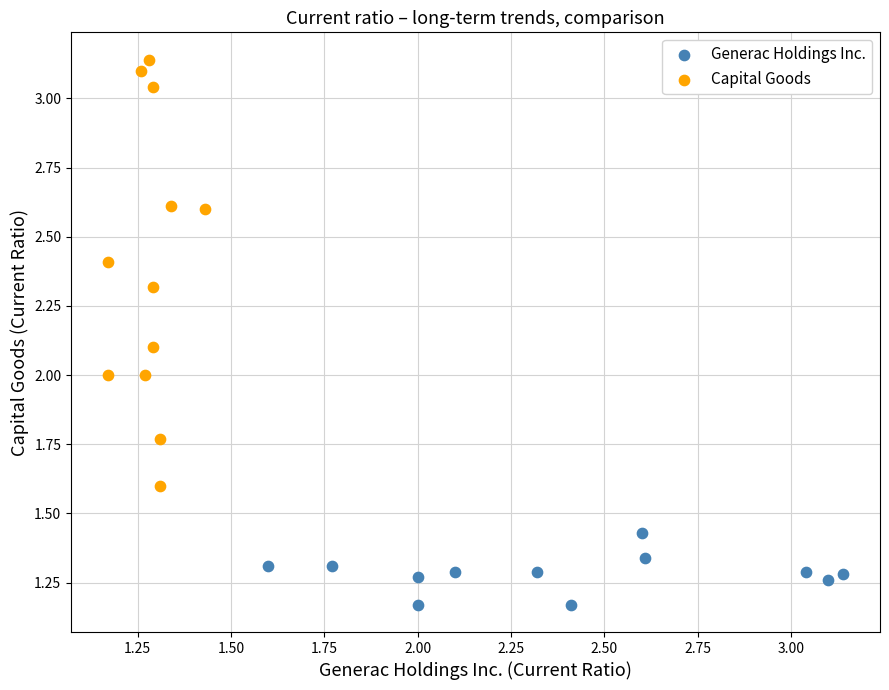

Which series reaches the minimum Y coordinate?

Generac Holdings Inc.